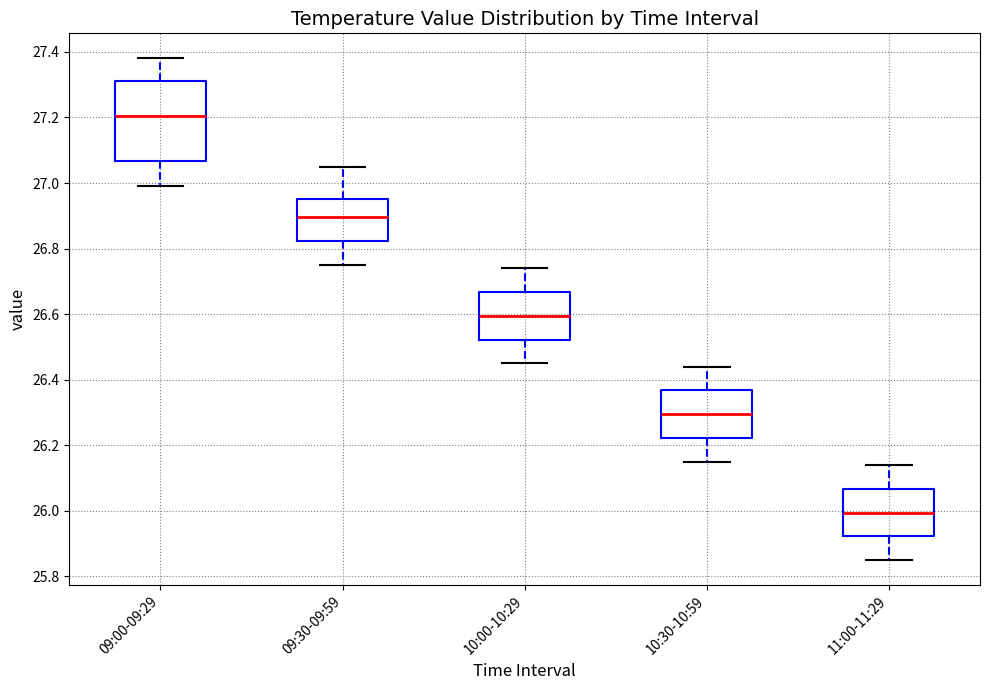

Comparing the boxes themselves (not the whiskers), which one is the tallest?

09:00-09:29